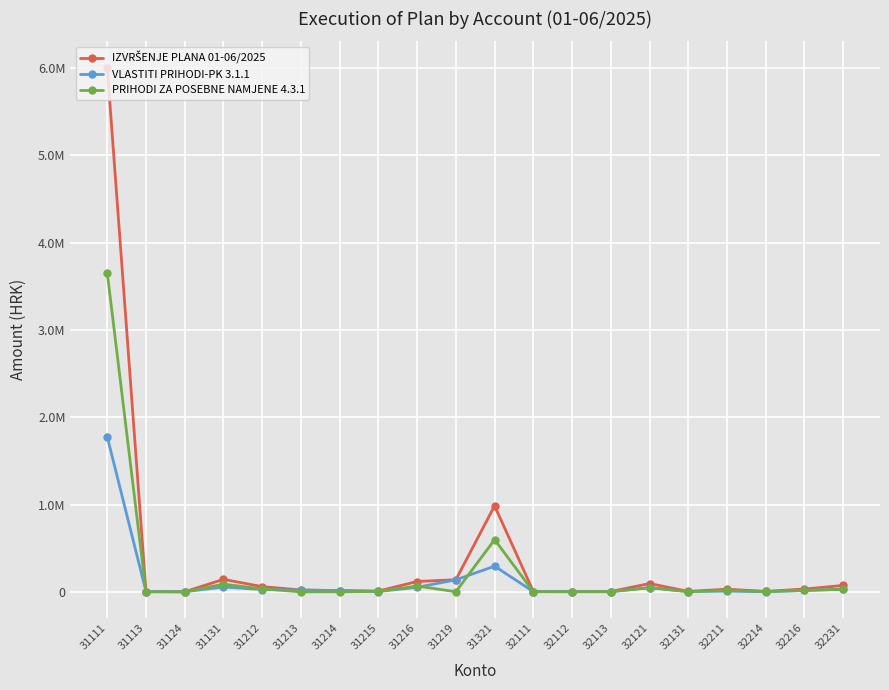

Count the number of categories in the chart.

20